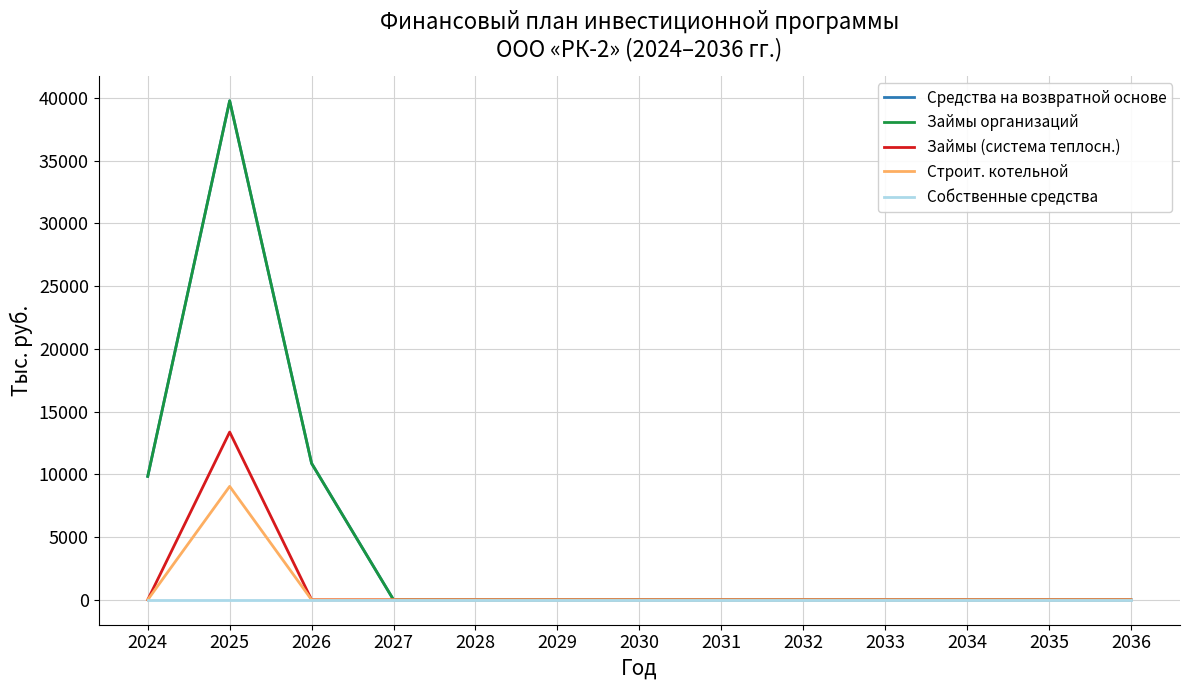

Is this an area chart (filled region under the line)?

No